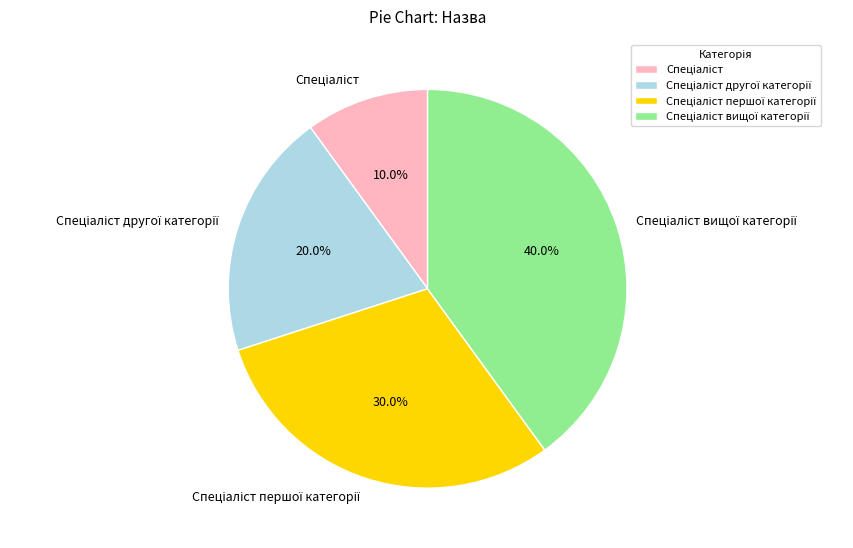

Is there any slice that represents more than half of the pie?

No